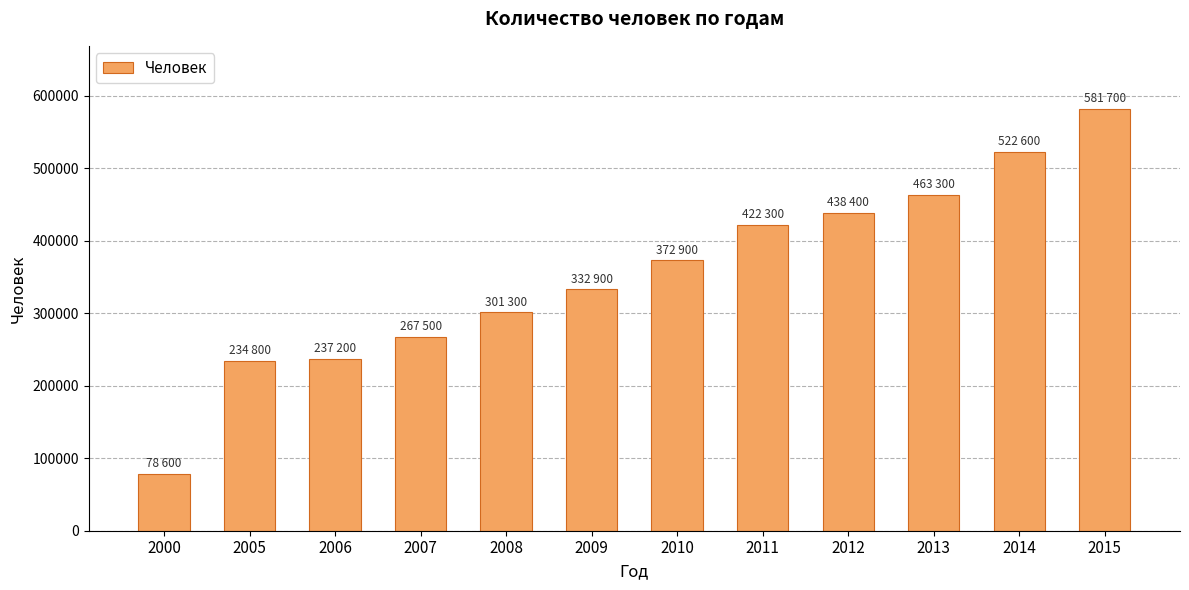

What is the change in value from 2009 to 2015?

+248800